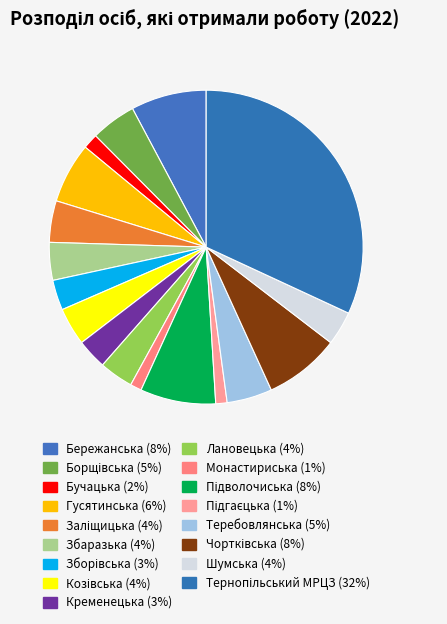

True or false: Чортківська accounts for 1% of the total.

False